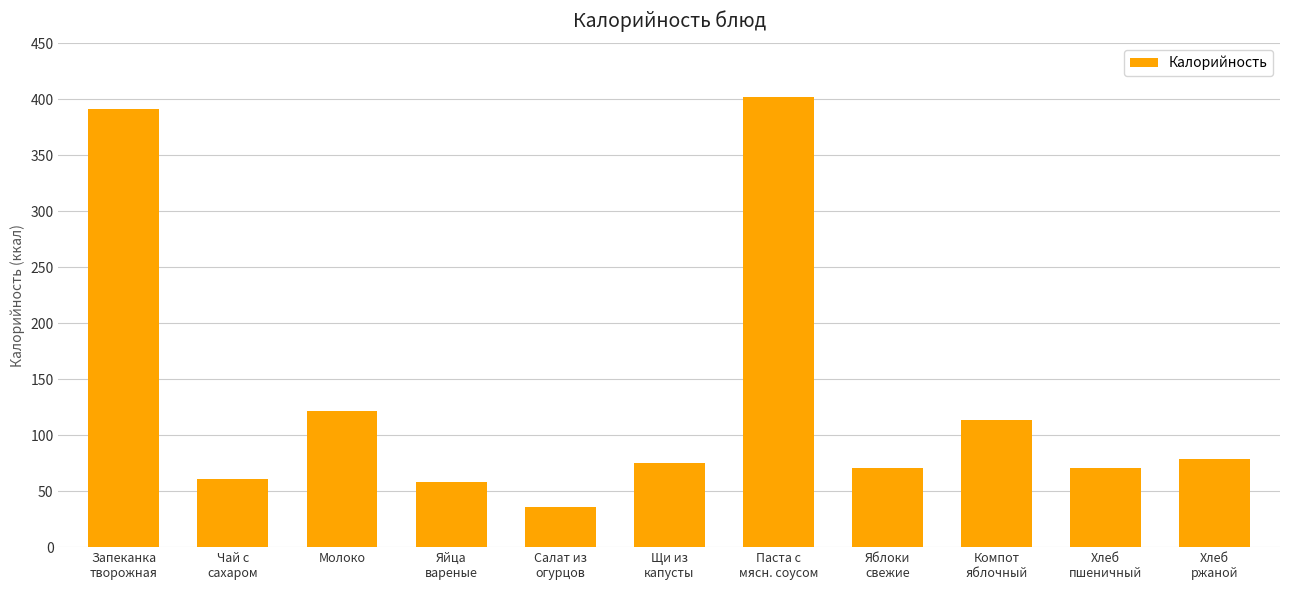

The value at Хлеб
пшеничный is 107. True or false?

False